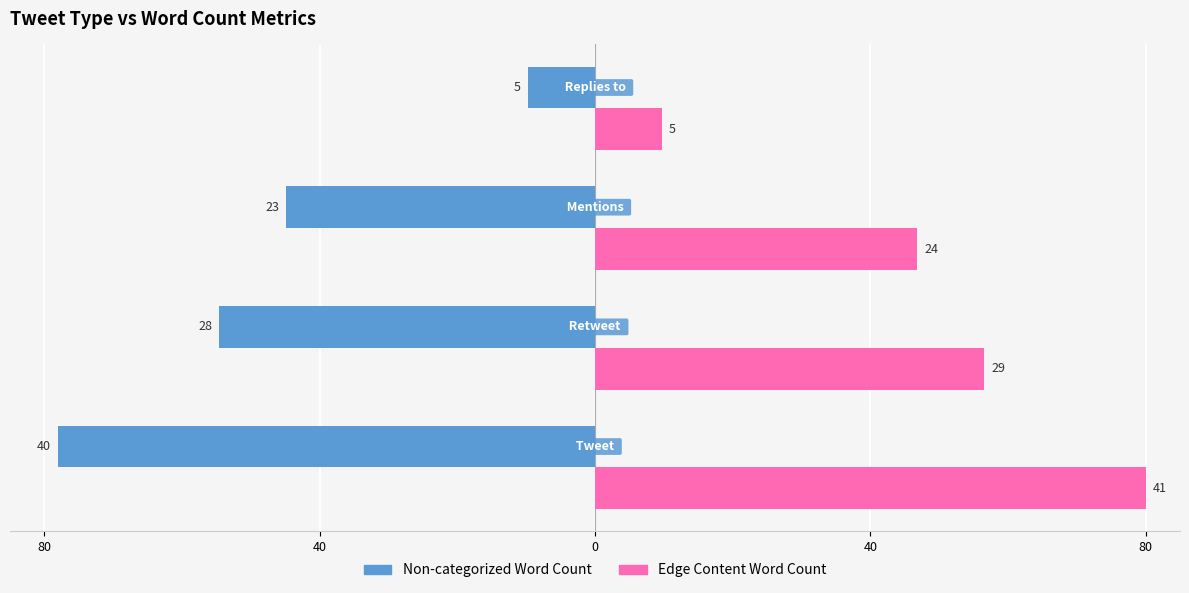

What is the difference between the maximum and minimum values in the Edge Content Word Count series?

70.2